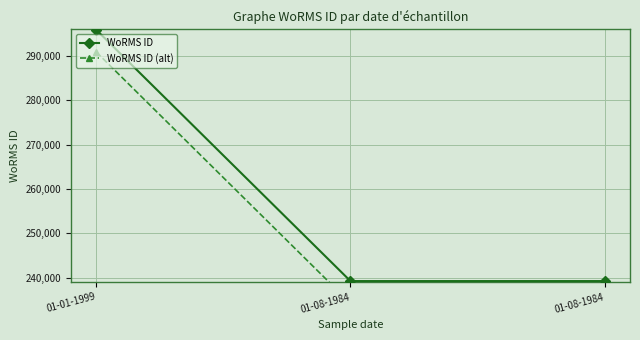

At how many categories does at least one series exceed 261754?

1